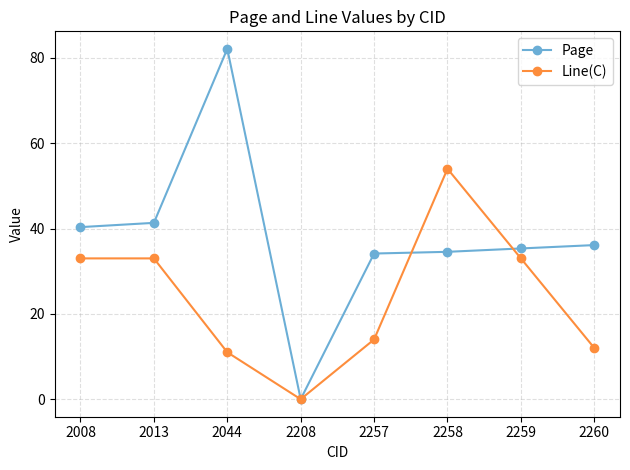

Where is the first local maximum for Page?

2044